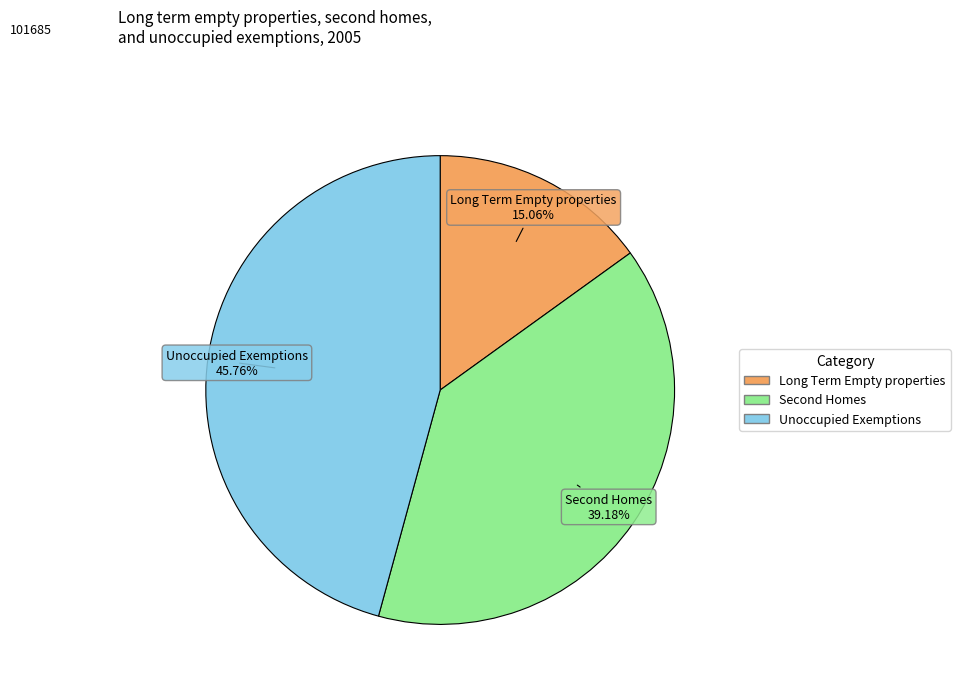

True or false: Long Term Empty properties accounts for 21% of the total.

False